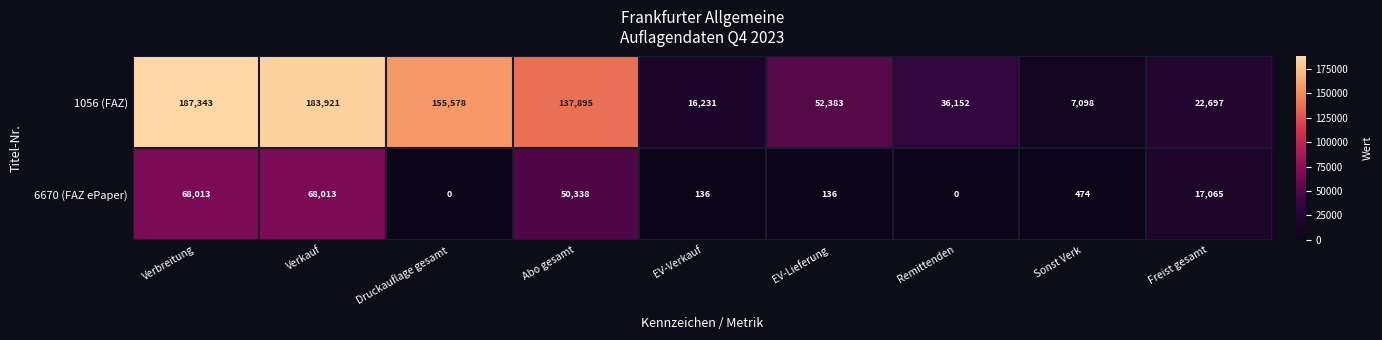

Which series changed the most between Remittenden and Sonst Verk?

1056 (FAZ)